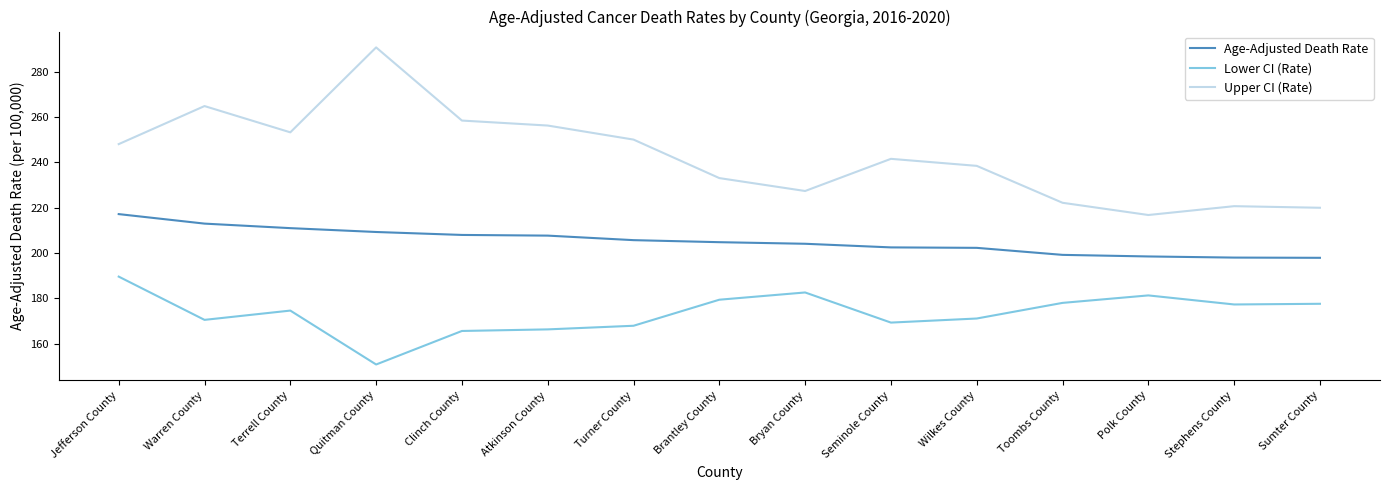

True or false: Age-Adjusted Death Rate and Upper CI (Rate) cross at least once.

False